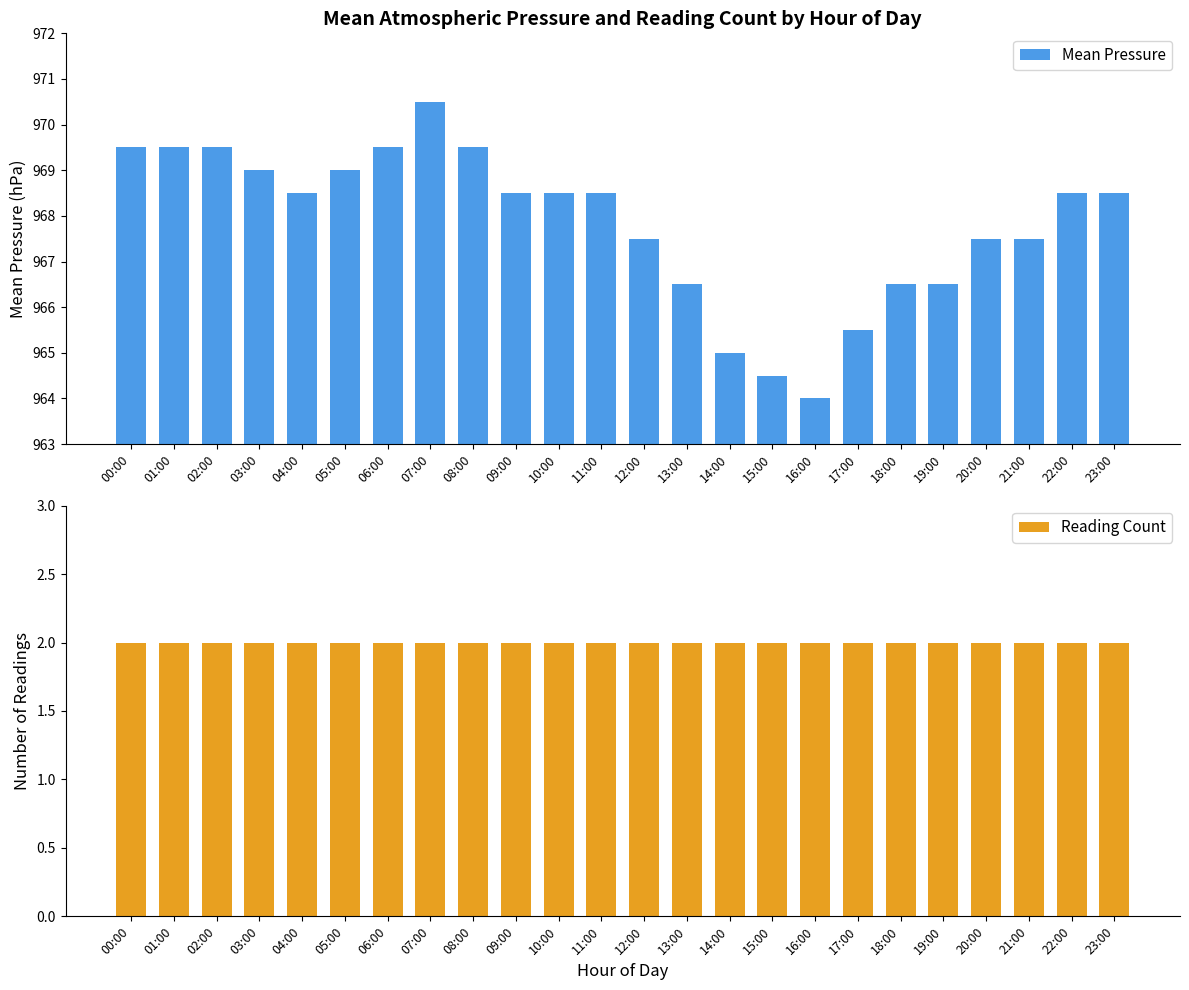

What position from the left is 02:00?

3